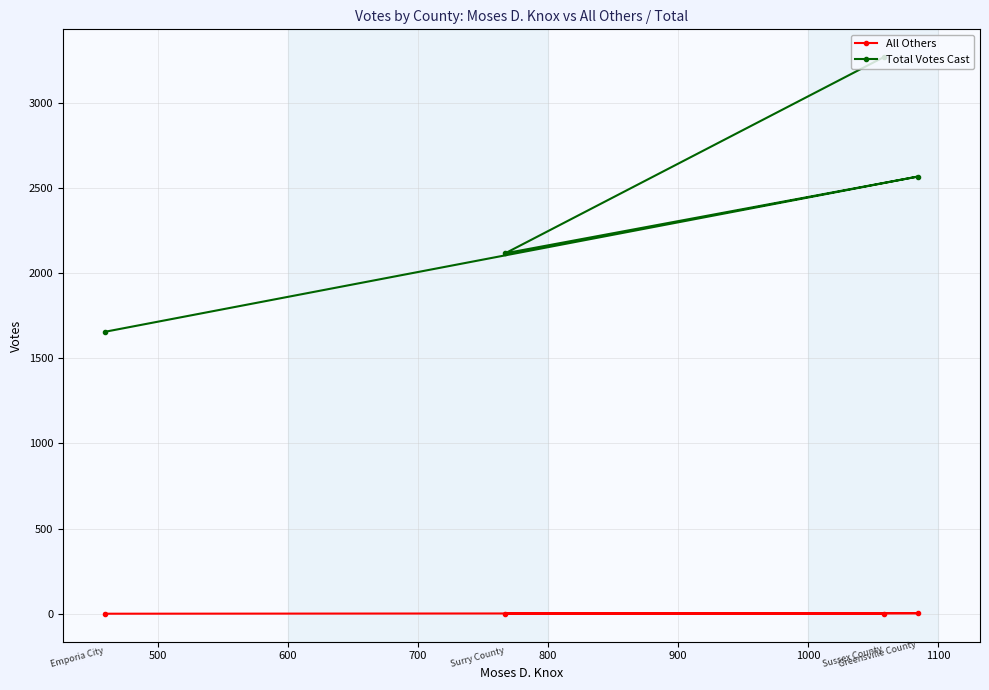

What is the maximum value shown in the chart?

3267